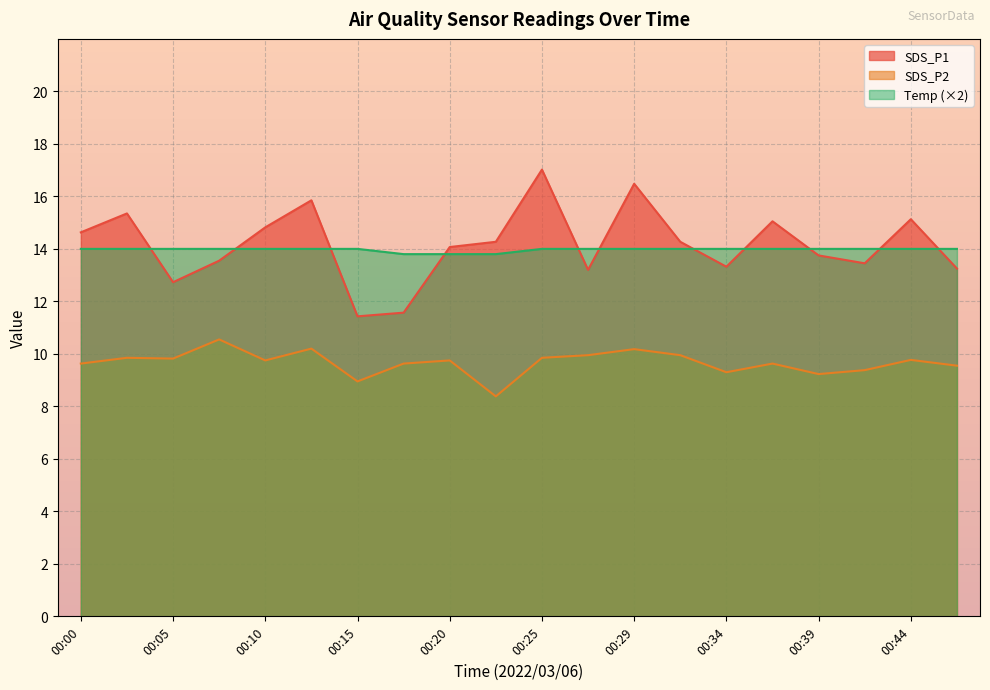

True or false: Temp and SDS_P1 intersect in this chart.

True